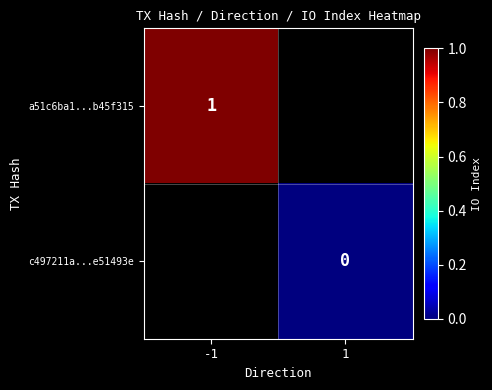

Is it true that a51c6ba1...b45f315 equals 1 at -1?

True